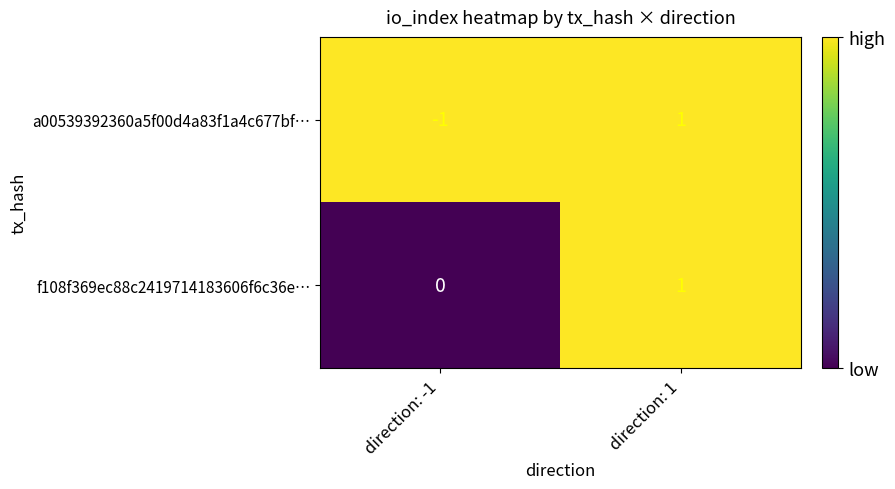

Reading left to right, what are all the values shown in this chart?

a00539392360a5f00d4a83f1a4c677bf…: -1	1
f108f369ec88c2419714183606f6c36e…: 0	1